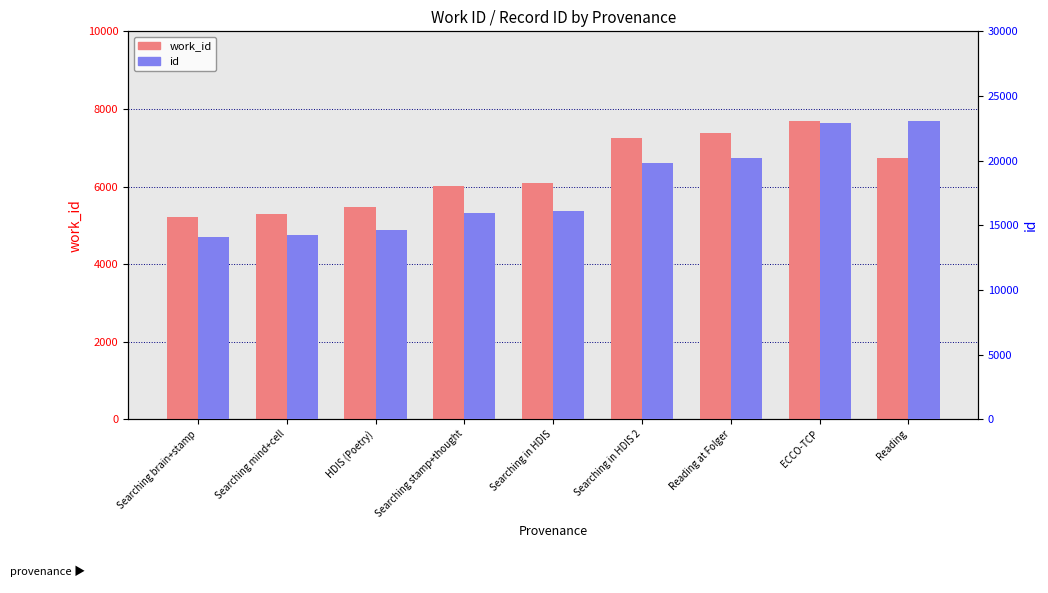

What is the difference between the maximum and minimum values in the work_id series?

2470